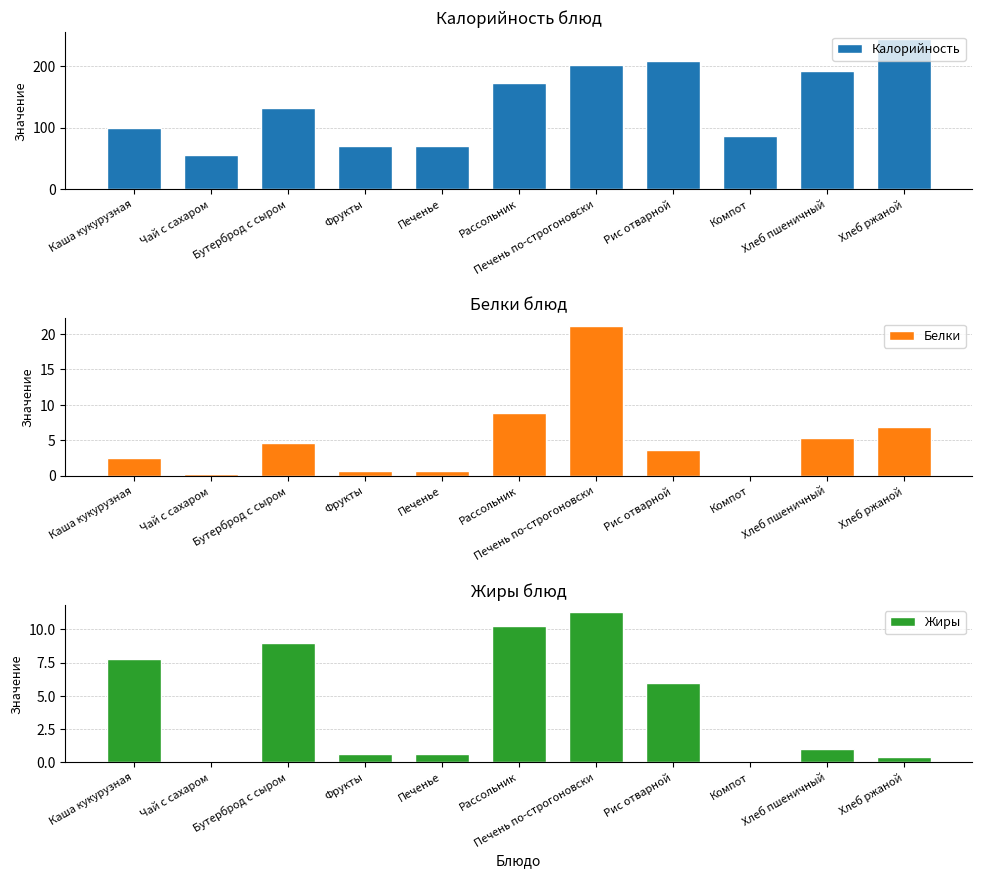

At which category is the sum across all series the highest?

Хлеб ржаной